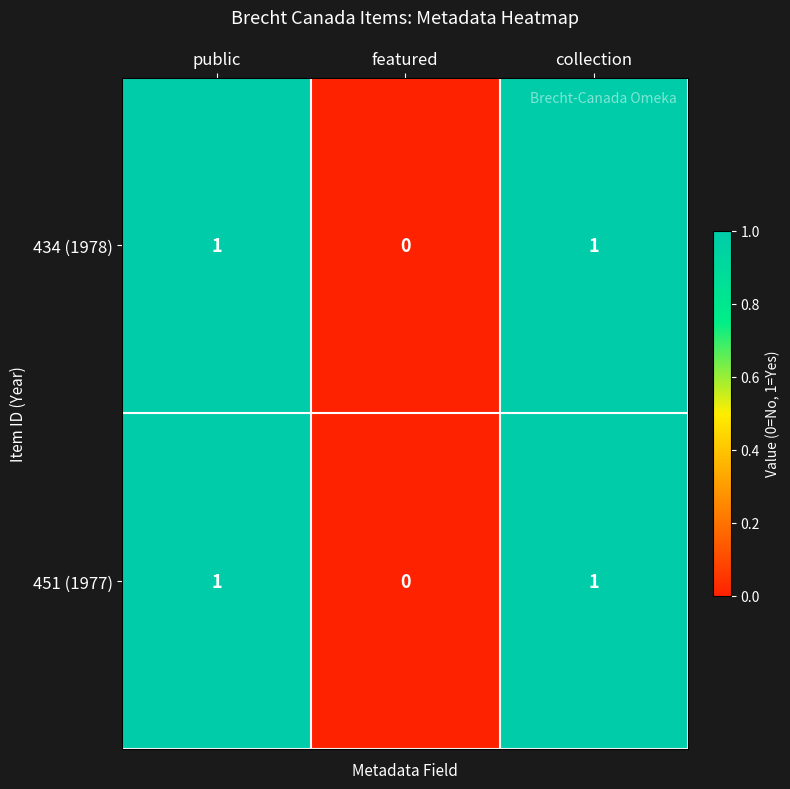

Is the value of 451 (1977) at featured greater than the value of 434 (1978) at collection?

No